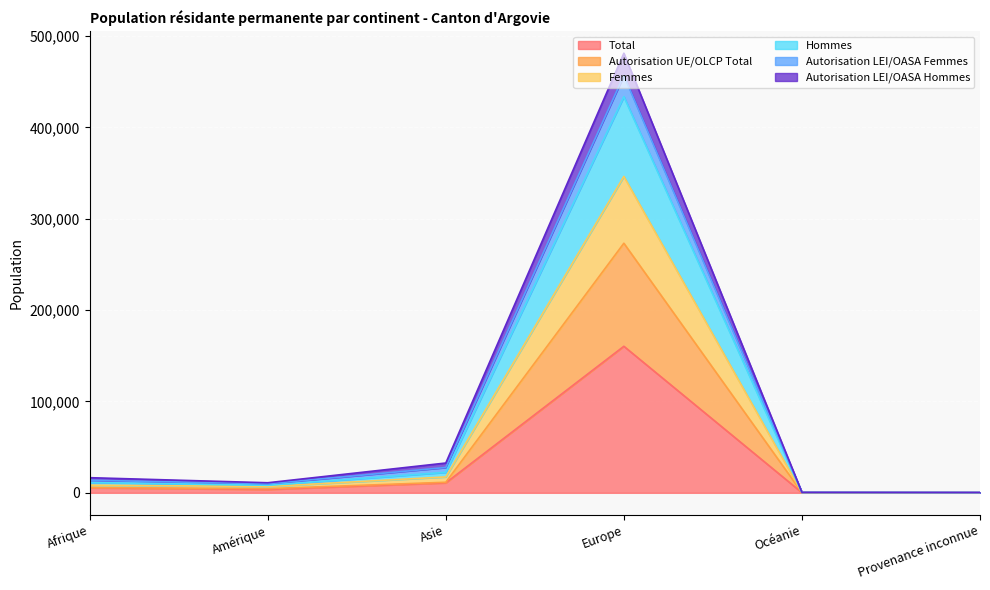

At which label does Autorisation LEI/OASA Hommes reach its minimum?

Provenance inconnue